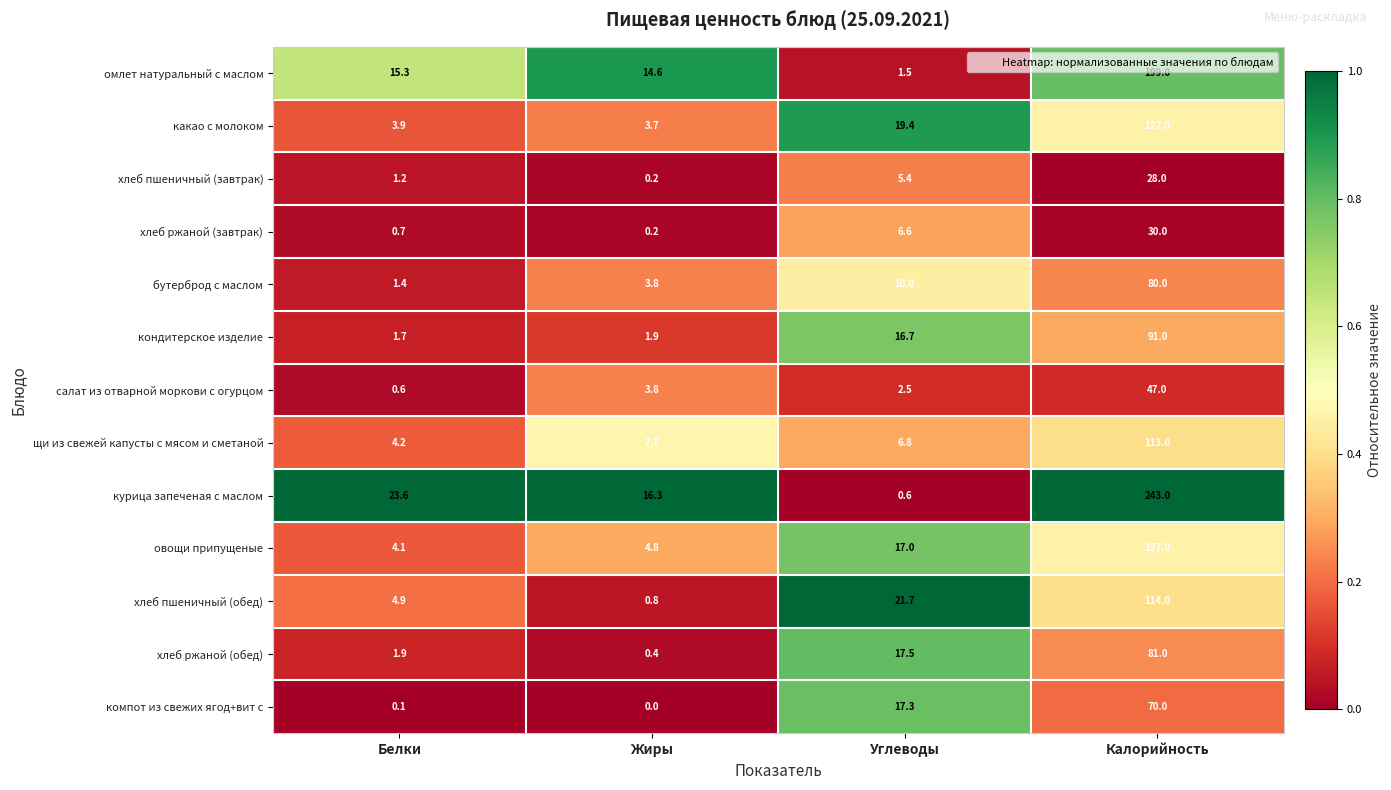

Is it true that какао с молоком equals 6.6 at Жиры?

False